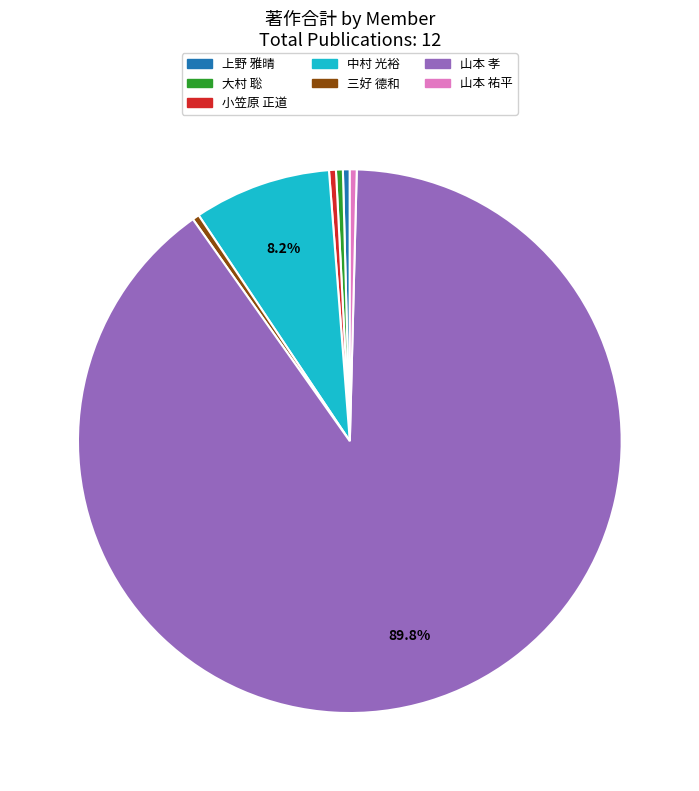

Count the number of slices in the pie.

7